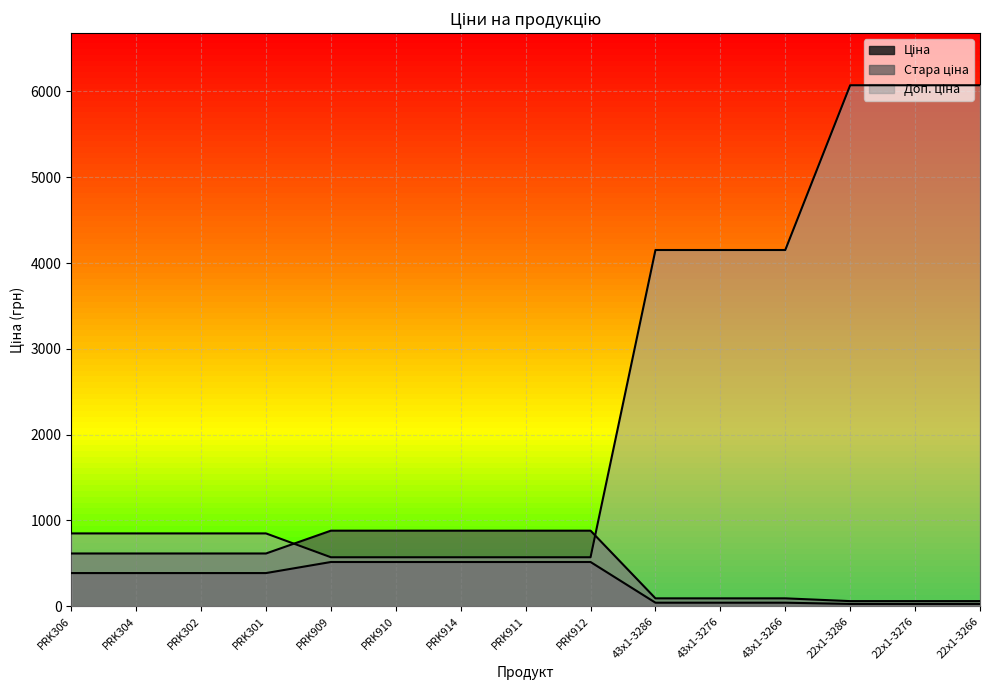

The value of Стара ціна at PRK909 is 881.1. True or false?

True